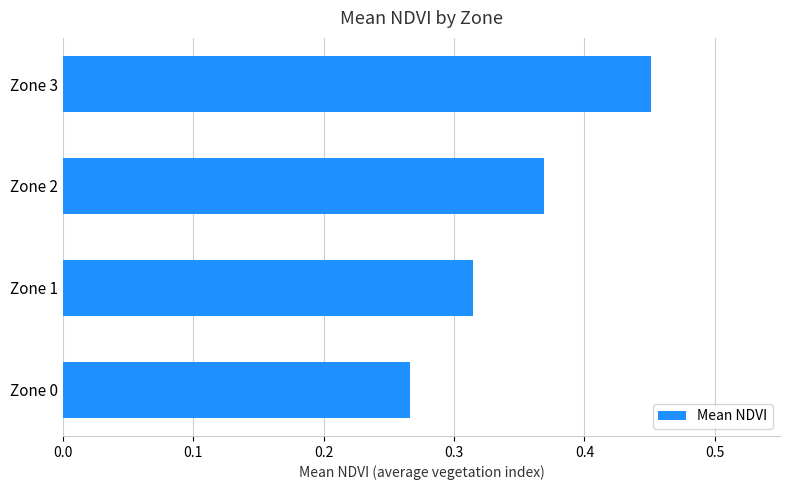

List the labels in order of value, smallest first.

Zone 0, Zone 1, Zone 2, Zone 3